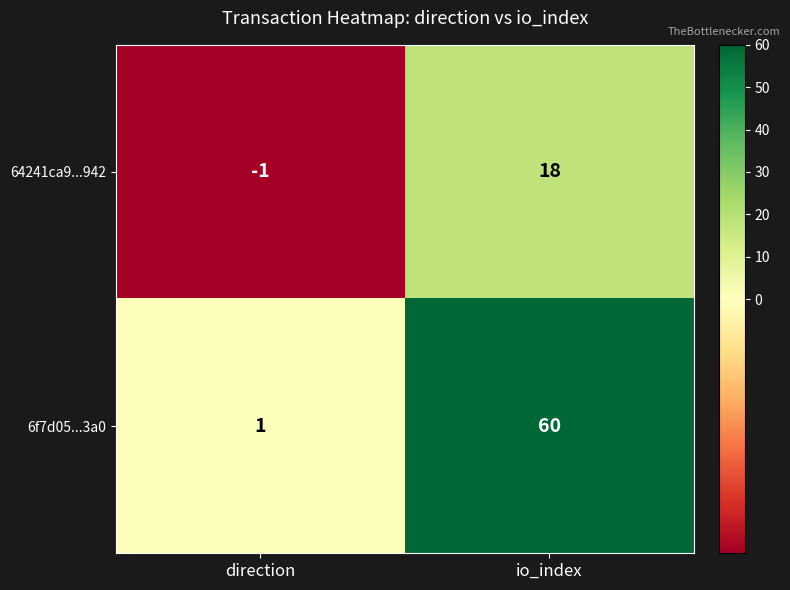

At io_index, list the series in order from largest to smallest.

6f7d05...3a0, 64241ca9...942